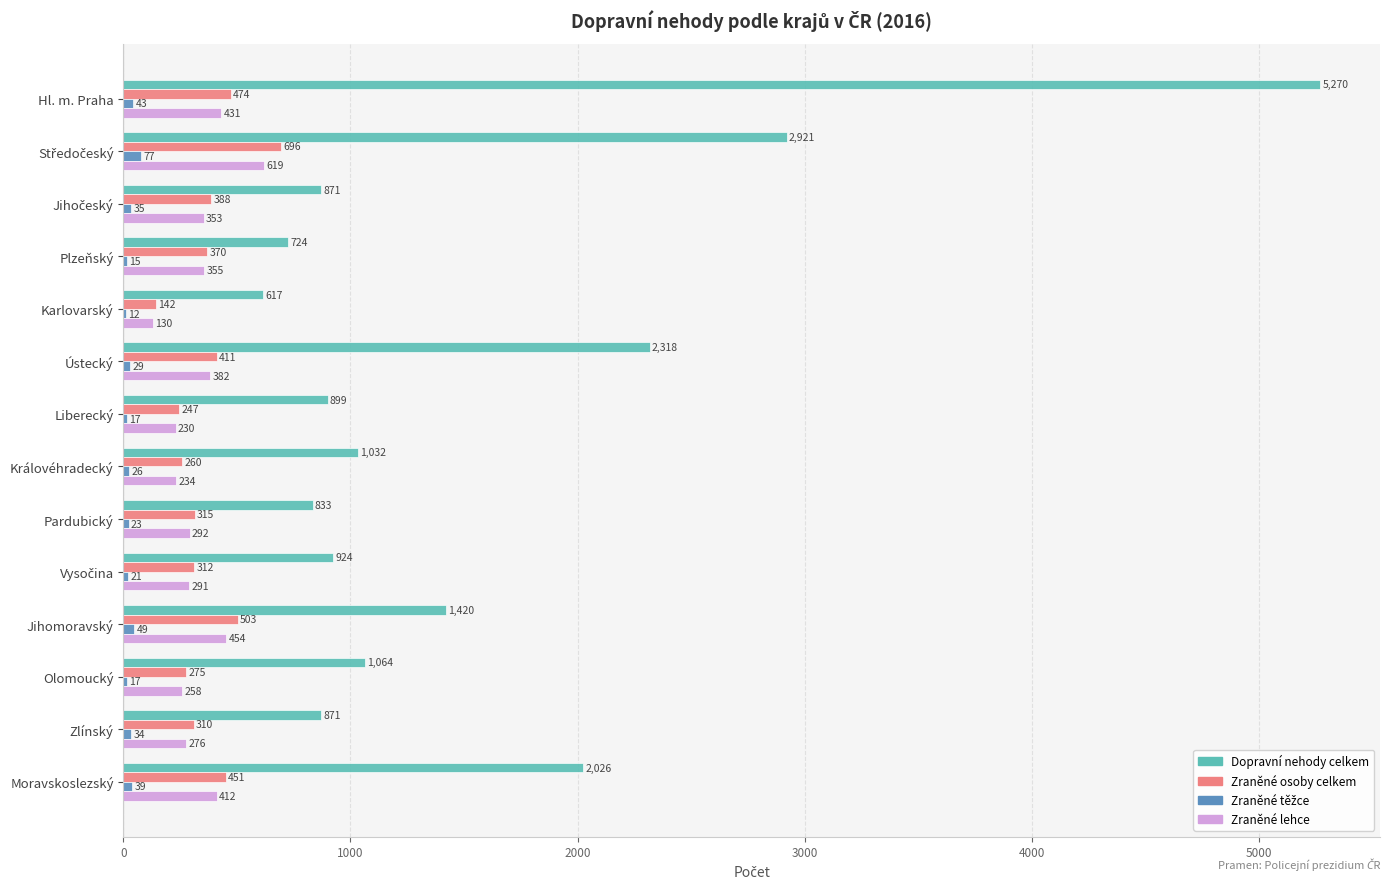

Where is Zraněné lehce nearest to the value 374?

Ústecký